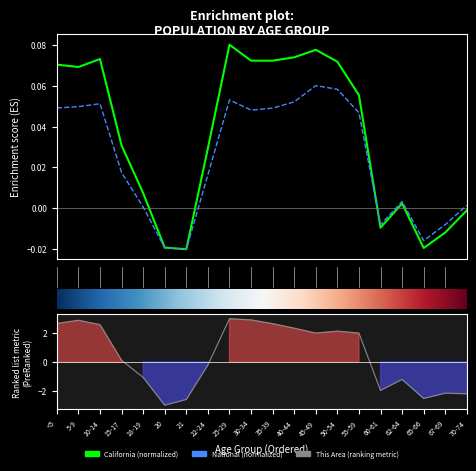

Reading left to right, list all the values displayed in this chart.

This Area: 2.7	2.9	2.6	0.1	-1.1	-3.0	-2.6	-0.2	3.0	2.9	2.7	2.3	2.0	2.1	2.0	-2.0	-1.2	-2.5	-2.2	-2.2
California: 0.1	0.1	0.1	0.0	0.0	-0.0	-0.0	0.0	0.1	0.1	0.1	0.1	0.1	0.1	0.1	-0.0	0.0	-0.0	-0.0	-0.0
National: 0.0	0.0	0.1	0.0	0.0	-0.0	-0.0	0.0	0.1	0.0	0.0	0.1	0.1	0.1	0.0	-0.0	0.0	-0.0	-0.0	0.0